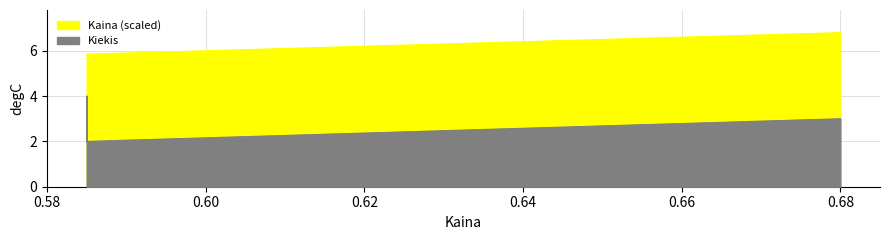

What are all the series names shown in the legend?

Kiekis, Kaina